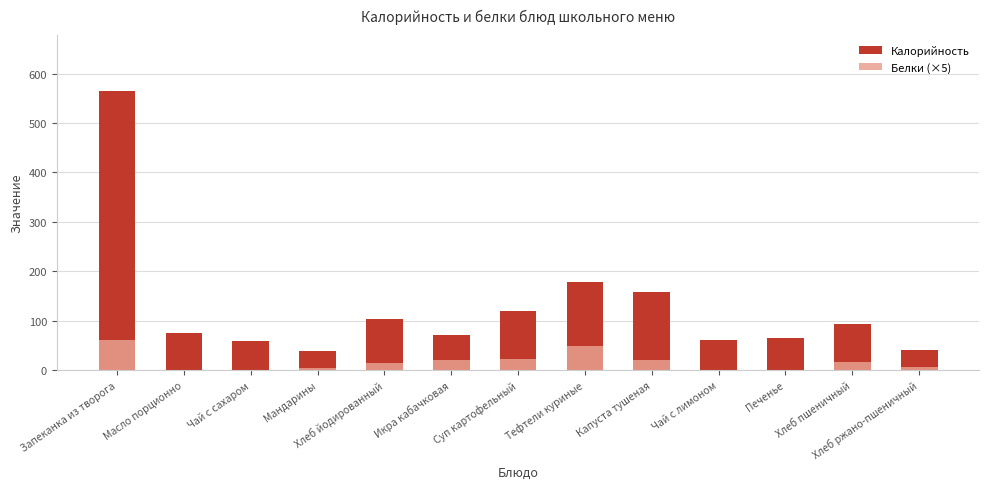

Reading left to right, transcribe all the data shown in this chart.

Калорийность: 565.0	75.0	58.0	38.0	104.0	71.0	119.0	179.0	157.0	60.0	65.0	94.0	40.0
Белки (×5): 60.0	0.0	0.0	4.0	15.2	20.0	23.1	47.8	19.5	1.0	0.0	15.8	6.6